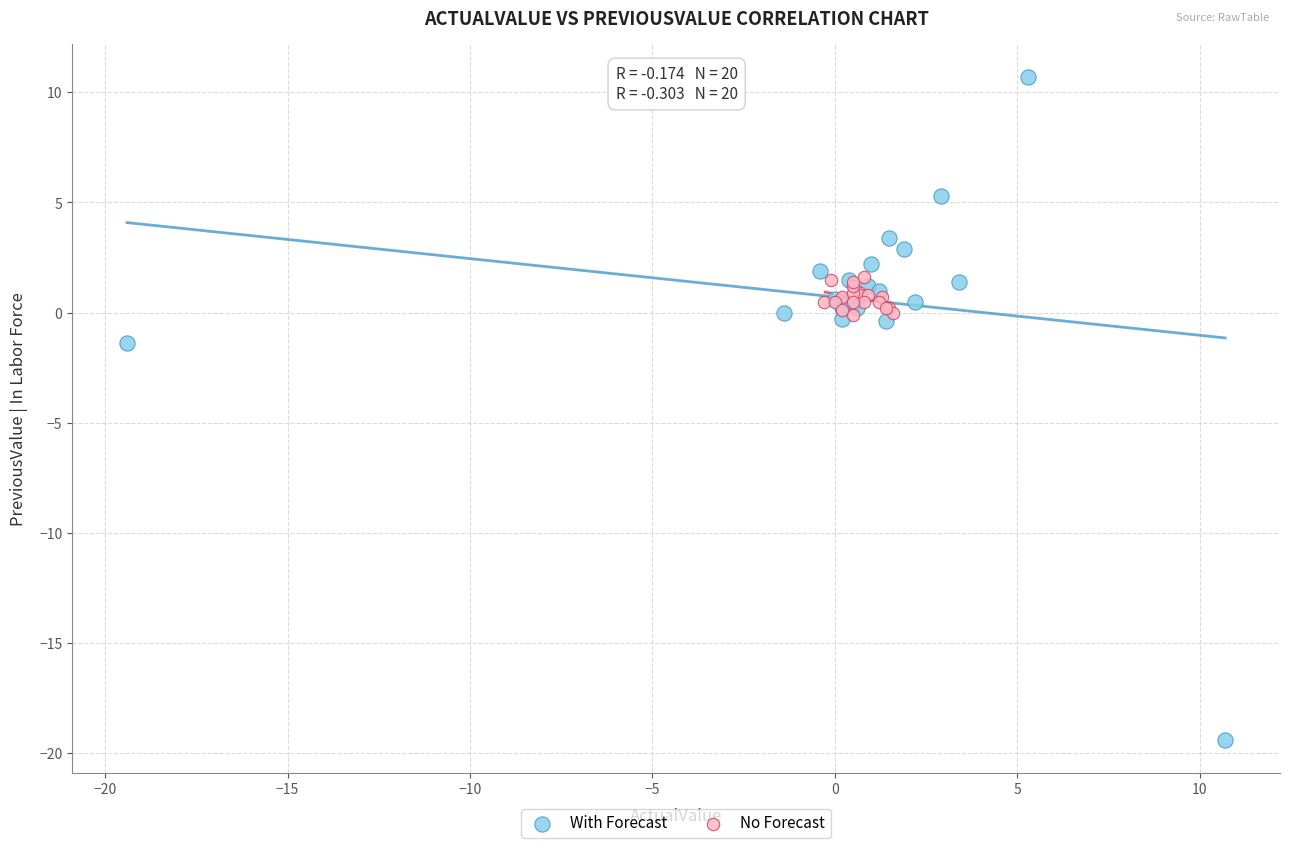

Which series reaches the minimum Y coordinate?

With Forecast